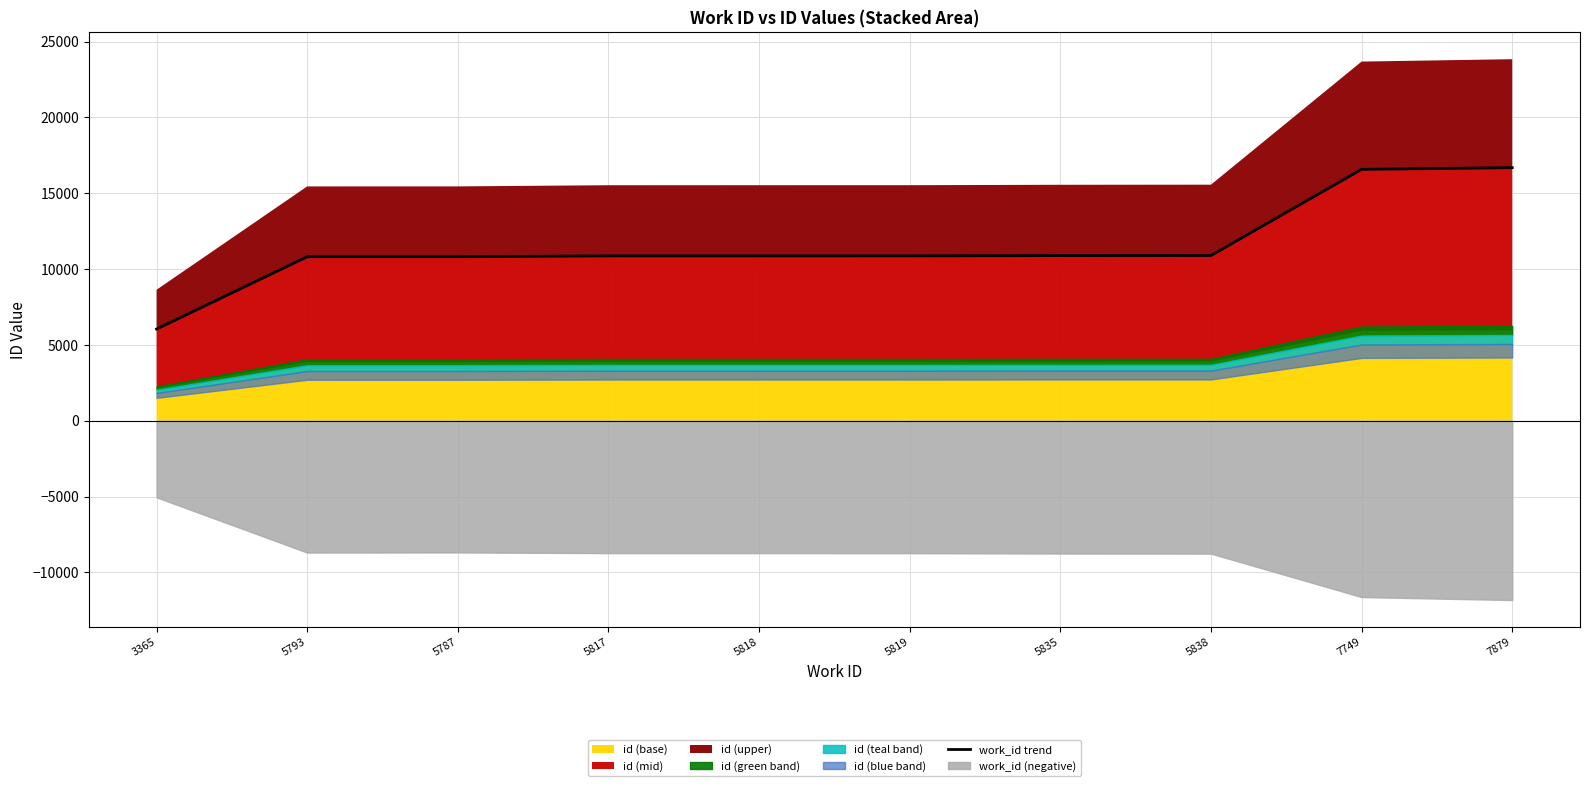

What is the value of the 1st point from the left?

6047.3